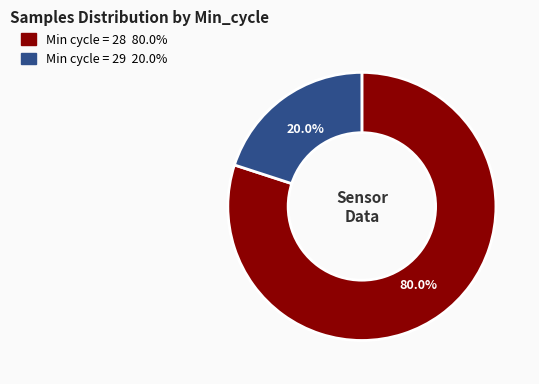

Does any single category account for the majority?

Yes